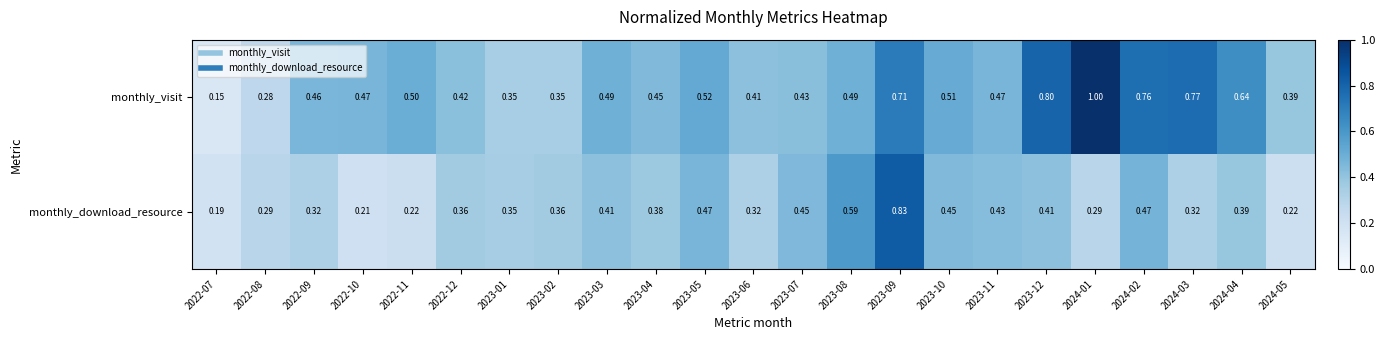

At 2023-07, list the series in order from smallest to largest.

monthly_visit, monthly_download_resource